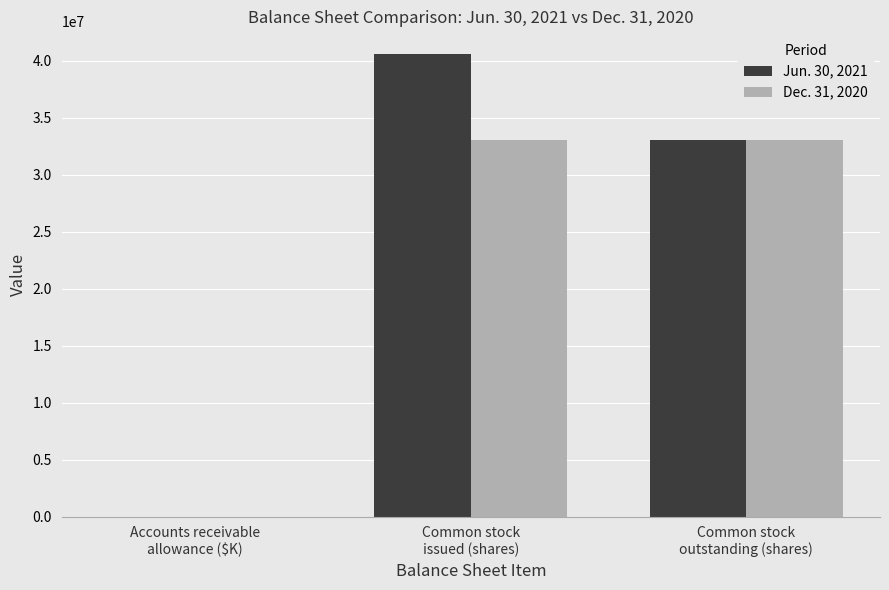

Reading left to right, extract all data points from this chart.

Jun. 30, 2021: 107	40560720	33039146
Dec. 31, 2020: 85	33039146	33039146